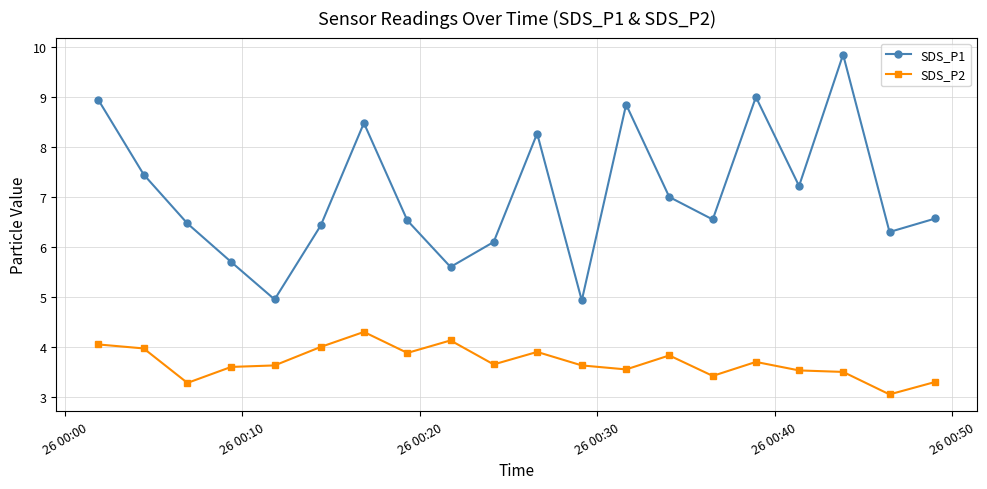

List the series in order of their peak value, highest first.

SDS_P1, SDS_P2